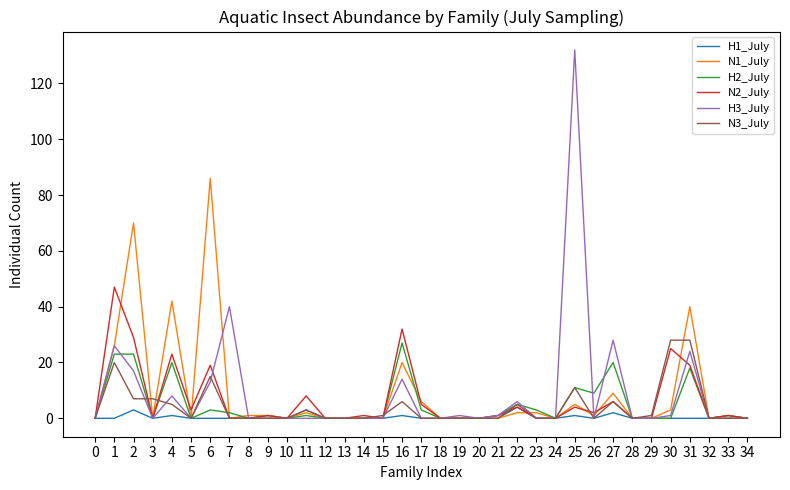

Reading right to left, extract all data points from this chart.

H1_July: 34=0	33=0	32=0	31=0	30=0	29=0	28=0	27=2	26=0	25=1	24=0	23=0	22=4	21=0	20=0	19=0	18=0	17=0	16=1	15=0	14=0	13=0	12=0	11=3	10=0	9=1	8=0	7=0	6=0	5=0	4=1	3=0	2=3	1=0	0=0
N1_July: 34=0	33=1	32=0	31=40	30=3	29=0	28=0	27=9	26=1	25=5	24=0	23=2	22=2	21=0	20=0	19=0	18=0	17=6	16=20	15=0	14=0	13=0	12=0	11=2	10=0	9=1	8=1	7=0	6=86	5=0	4=42	3=0	2=70	1=26	0=0
H2_July: 34=0	33=1	32=0	31=18	30=0	29=0	28=0	27=20	26=9	25=11	24=0	23=3	22=5	21=1	20=0	19=0	18=0	17=3	16=27	15=0	14=0	13=0	12=0	11=1	10=0	9=0	8=0	7=2	6=3	5=0	4=20	3=0	2=23	1=23	0=0
N2_July: 34=0	33=1	32=0	31=19	30=25	29=0	28=0	27=6	26=2	25=4	24=0	23=0	22=4	21=1	20=0	19=0	18=0	17=5	16=32	15=0	14=1	13=0	12=0	11=8	10=0	9=1	8=0	7=0	6=19	5=3	4=23	3=0	2=29	1=47	0=0
H3_July: 34=0	33=0	32=0	31=24	30=1	29=0	28=0	27=28	26=0	25=132	24=0	23=0	22=6	21=1	20=0	19=1	18=0	17=0	16=14	15=0	14=0	13=0	12=0	11=0	10=0	9=0	8=0	7=40	6=13	5=0	4=8	3=0	2=17	1=26	0=0
N3_July: 34=0	33=0	32=0	31=28	30=28	29=1	28=0	27=6	26=0	25=11	24=0	23=0	22=5	21=0	20=0	19=0	18=0	17=0	16=6	15=1	14=0	13=0	12=0	11=3	10=0	9=0	8=0	7=0	6=15	5=0	4=5	3=7	2=7	1=20	0=0